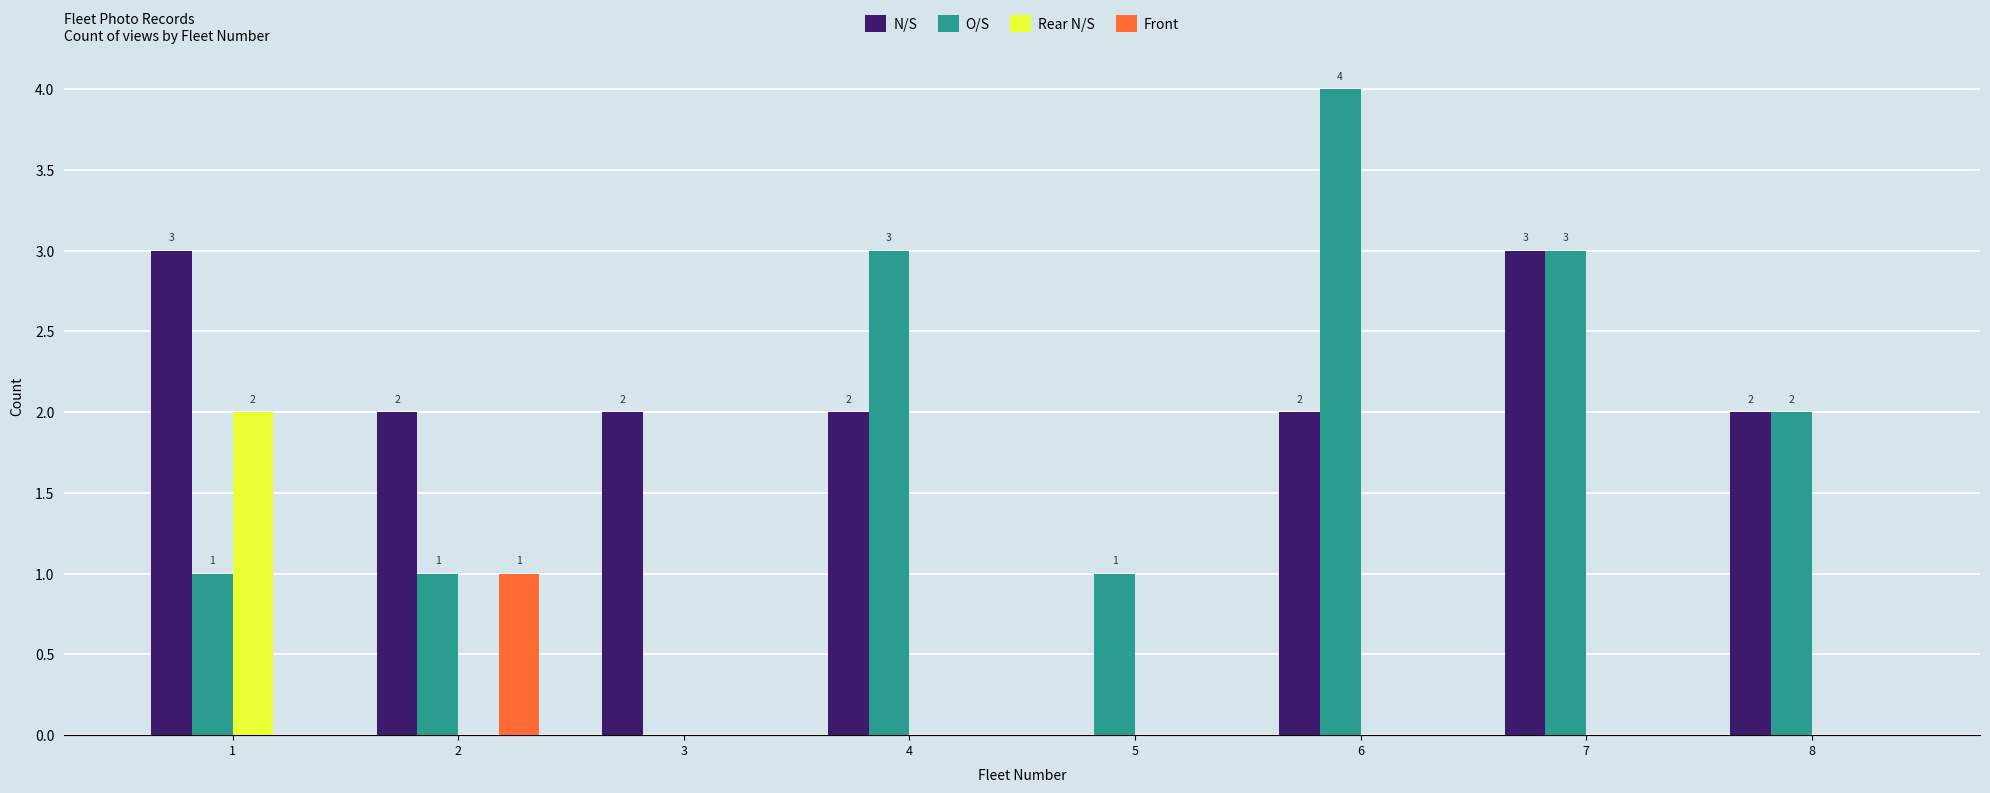

How many values in Front are above zero?

1